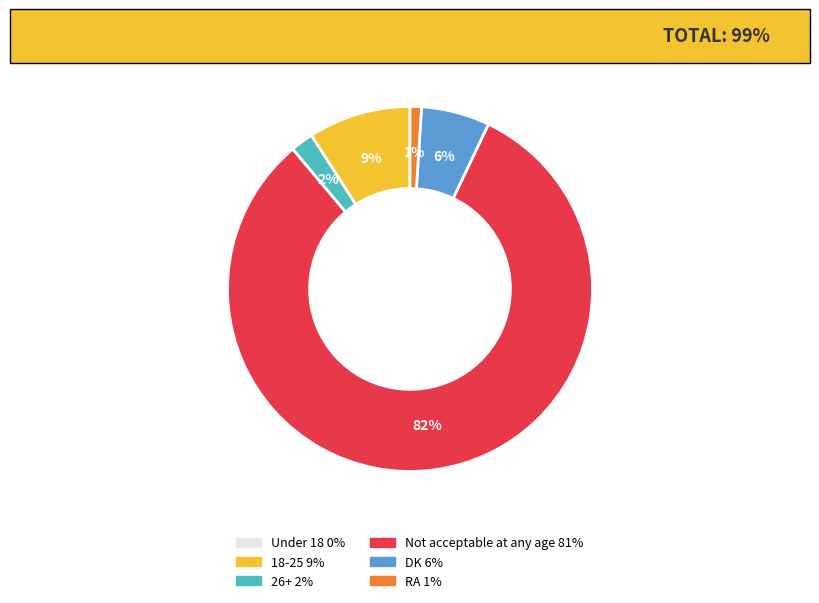

The 18-25 slice represents 9% of the pie. True or false?

True